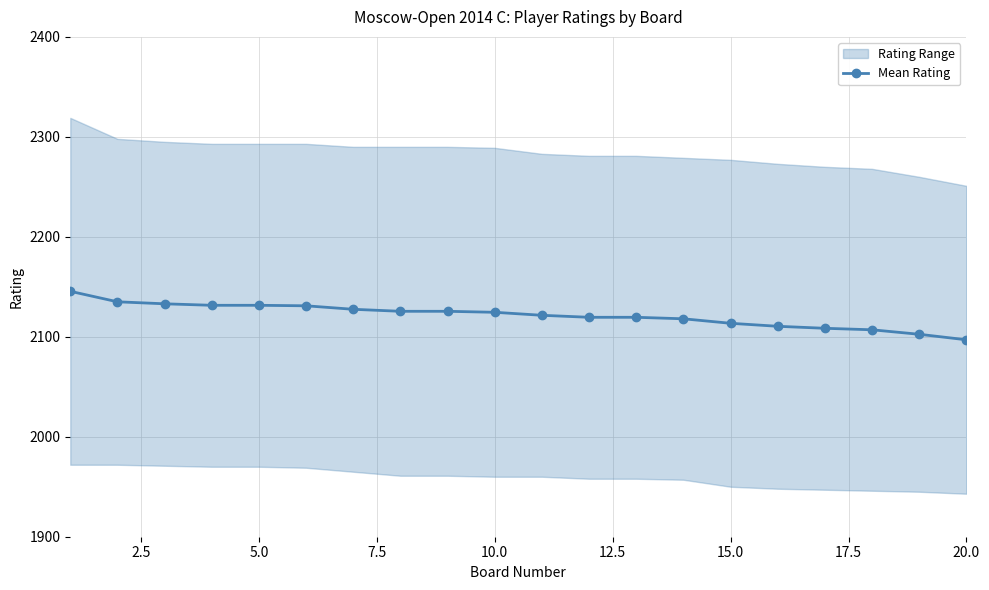

What is the difference between the second highest and minimum values?

38.0